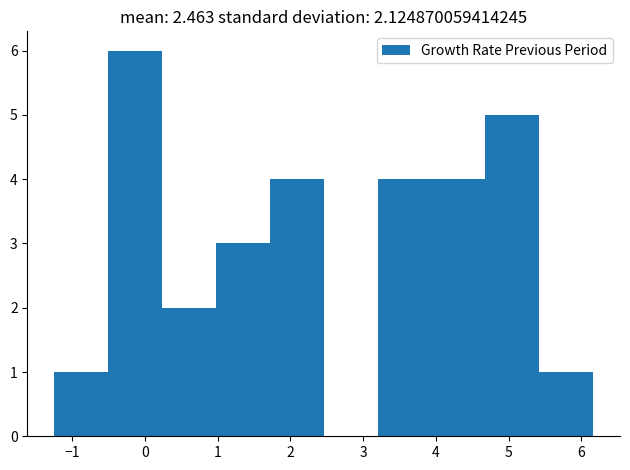

Over which range of the x-axis is the bar tallest?

-0.5 to 0.2